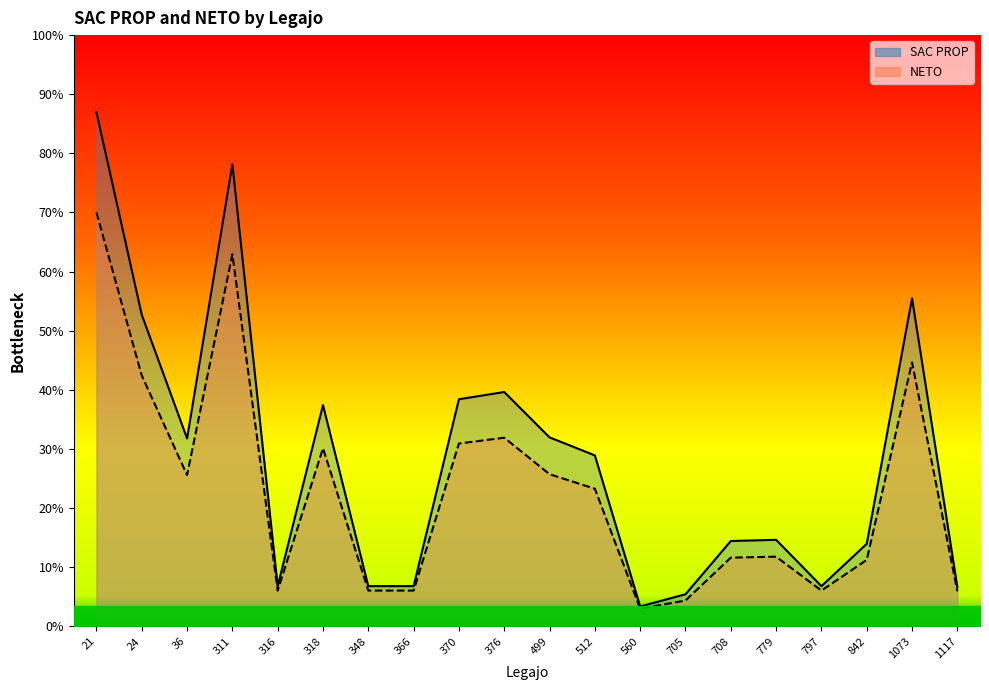

Rank the series by their average value, from highest to lowest.

SAC PROP, NETO